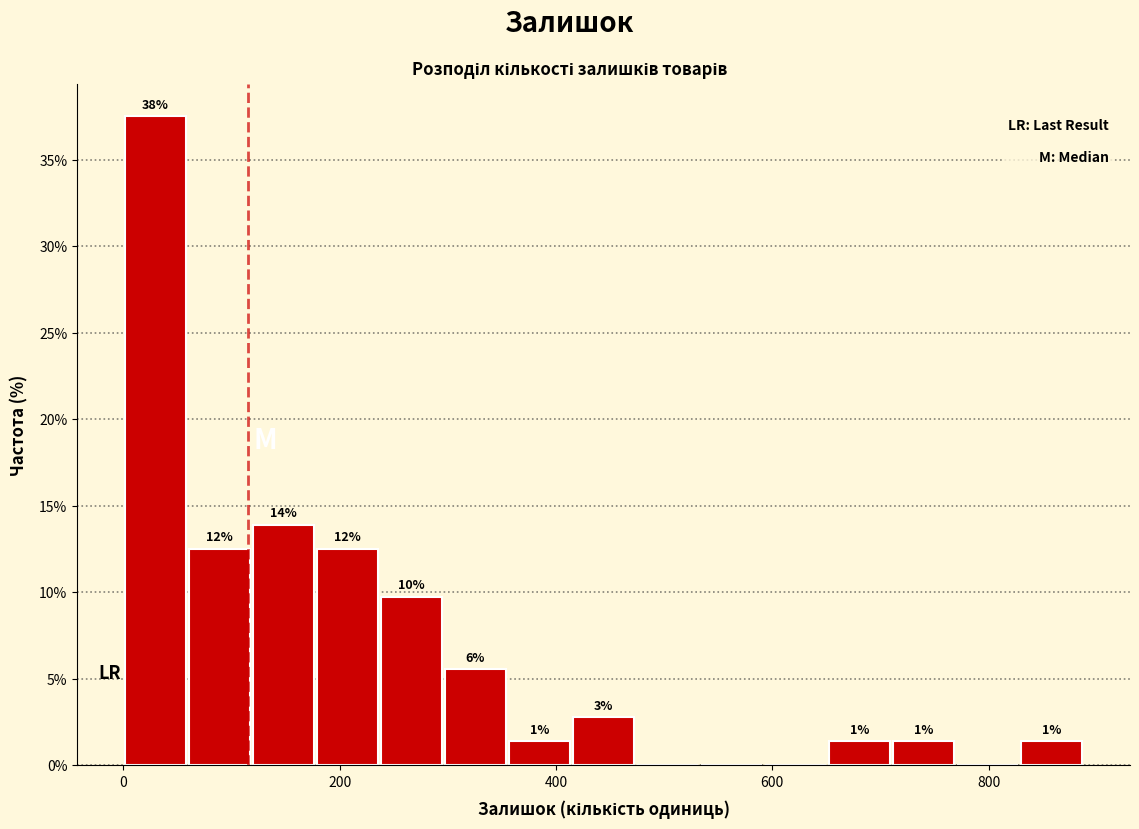

Read against the x-axis, roughly where is the centre of the tallest bar?

20